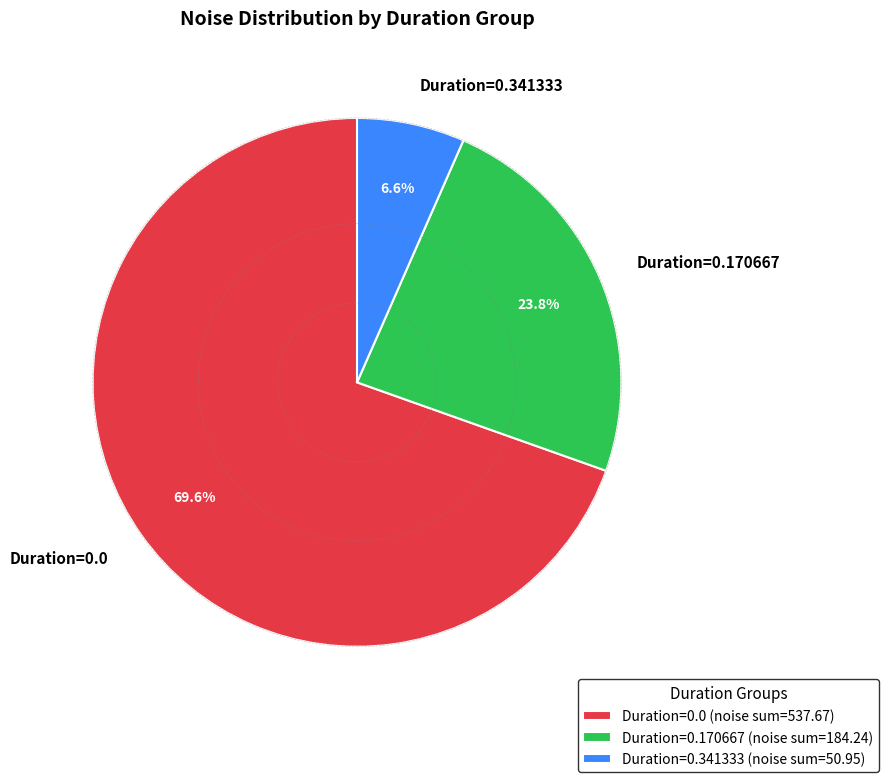

How many segments does this pie chart have?

3